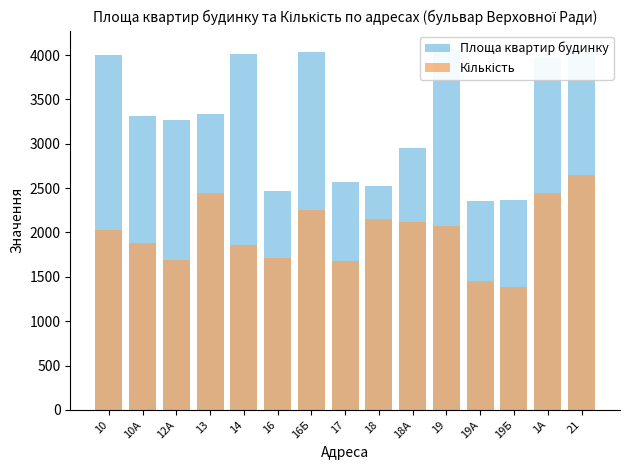

Does the chart contain any negative values?

No